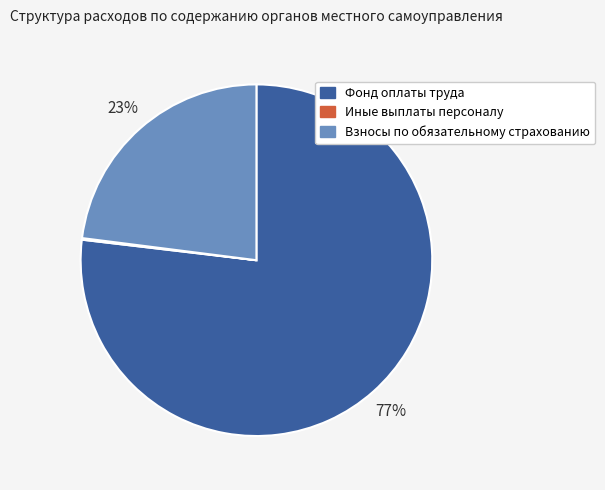

Is there any slice that represents more than half of the pie?

Yes